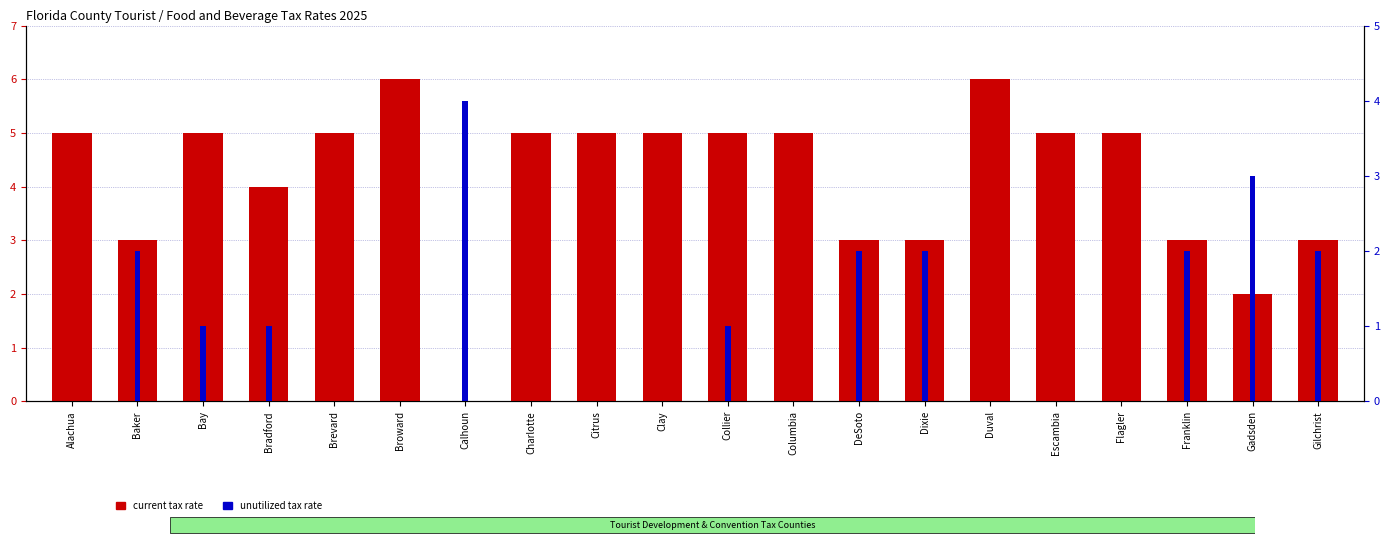

List the labels in order of unutilized tax rate value, smallest first.

Alachua, Brevard, Broward, Charlotte, Citrus, Clay, Columbia, Duval, Escambia, Flagler, Bay, Bradford, Collier, Baker, DeSoto, Dixie, Franklin, Gilchrist, Gadsden, Calhoun